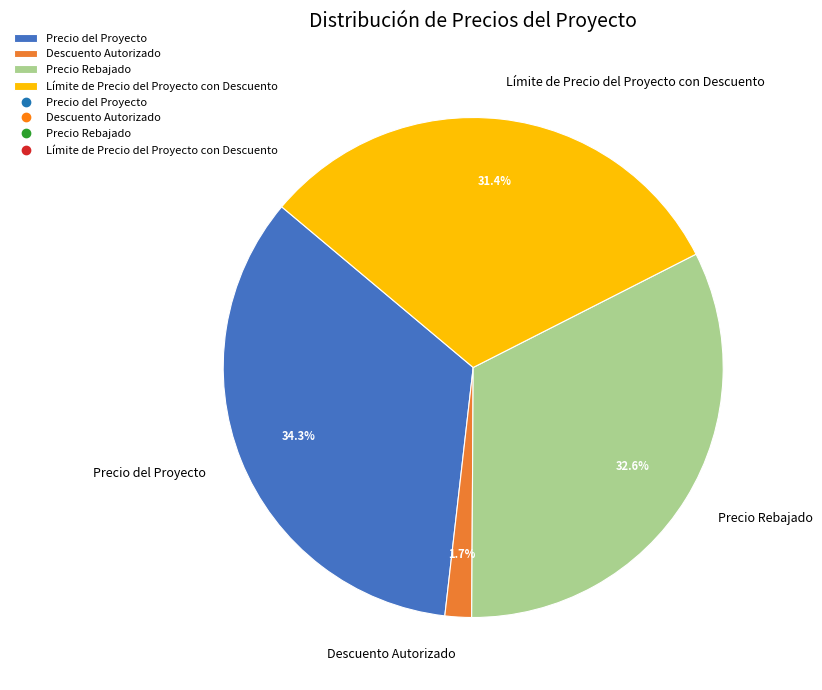

To the nearest percent, what is the difference between the Límite de Precio del Proyecto con Descuento and Precio del Proyecto slice percentages?

3%